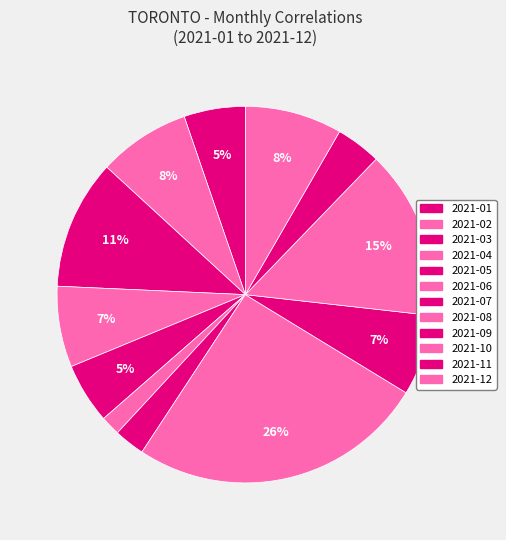

Approximately how many times larger is the value at 2021-12 compared to 2021-07?

3.2